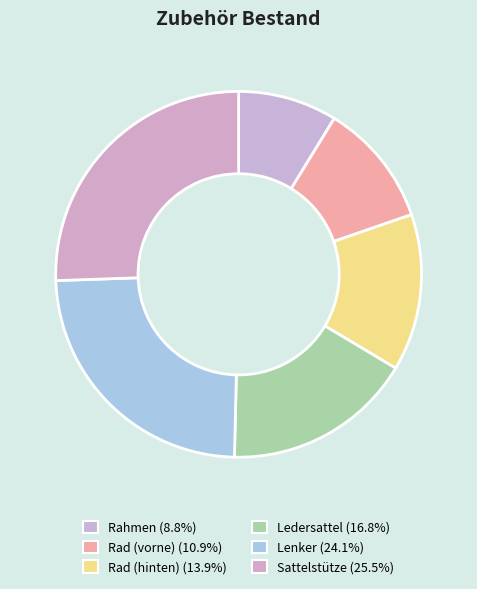

Is it true that Rahmen is 9% of the pie?

True